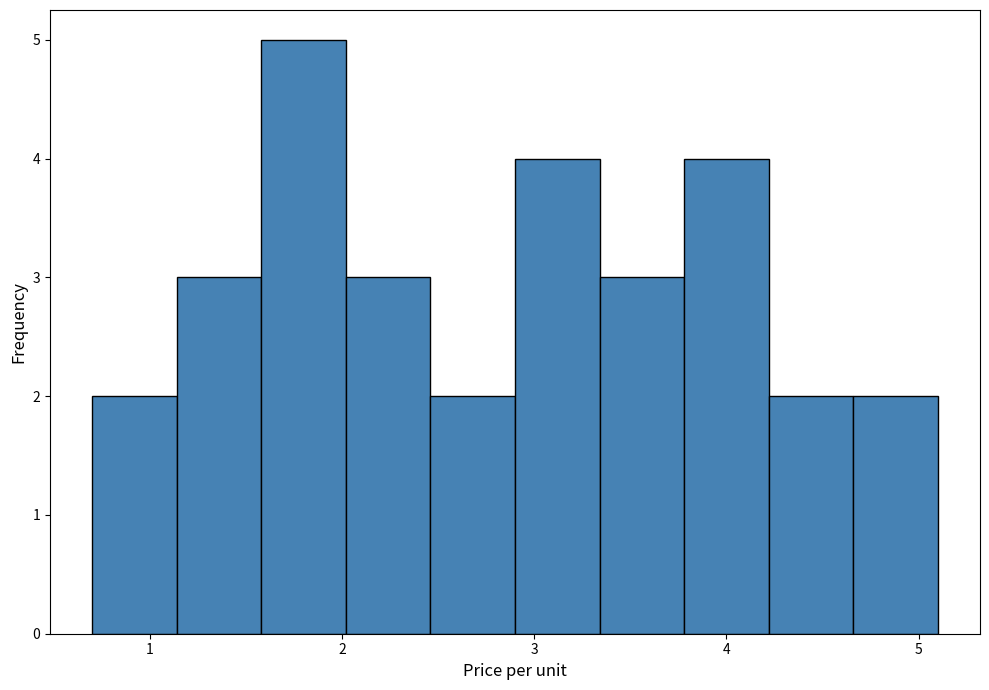

What is the height of the bar covering 2.46 to 2.90 on the x-axis? Neither the bar edges nor the heights are printed on the chart, so give them approximately, as read against the axes.

2